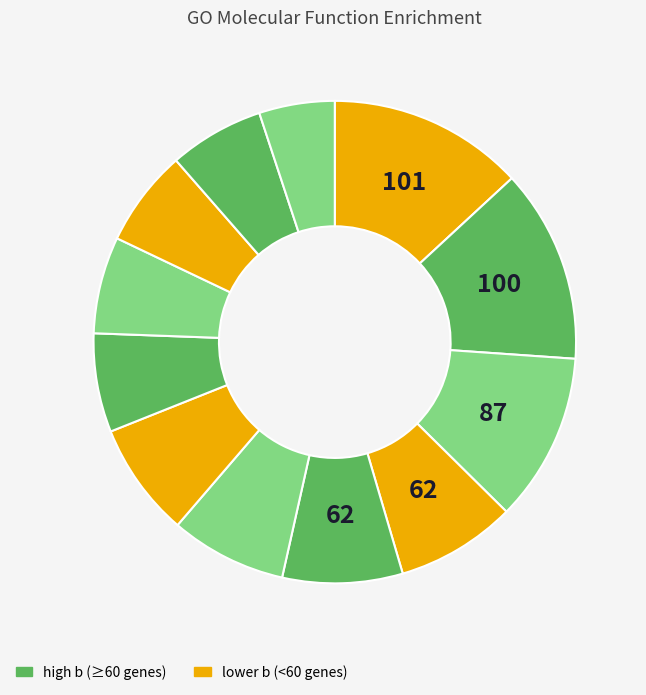

Rank the categories by value from lowest to highest.

ion channel activity, channel activity, passive transmembrane transporter activity, substrate-specific channel activity, cation channel activity, mechanosensitive ion channel activity, inorganic molecular entity transmembrane transporter activity, gated channel activity, cation transmembrane transporter activity, ion gated channel activity, ion transmembrane transporter activity, mechanosensitive cation channel activity